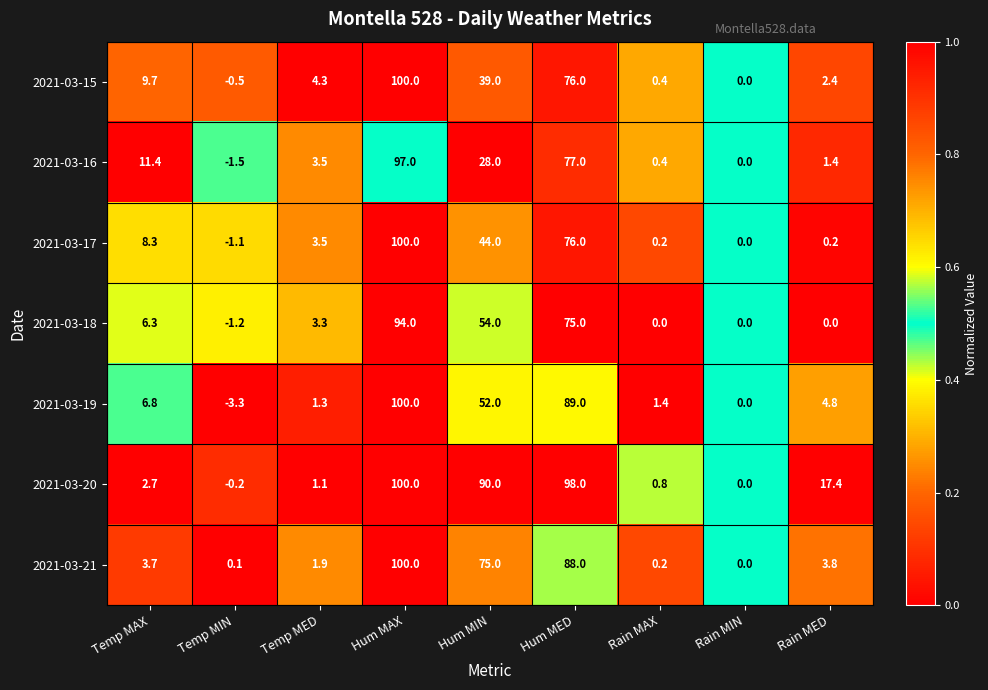

True or false: 2021-03-16 has a value of 97.0 at Hum MAX.

True